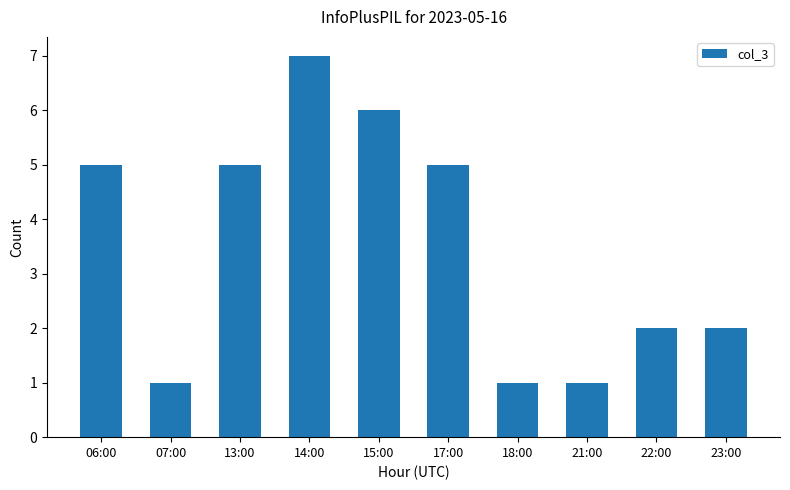

How many data points does each series have?

10